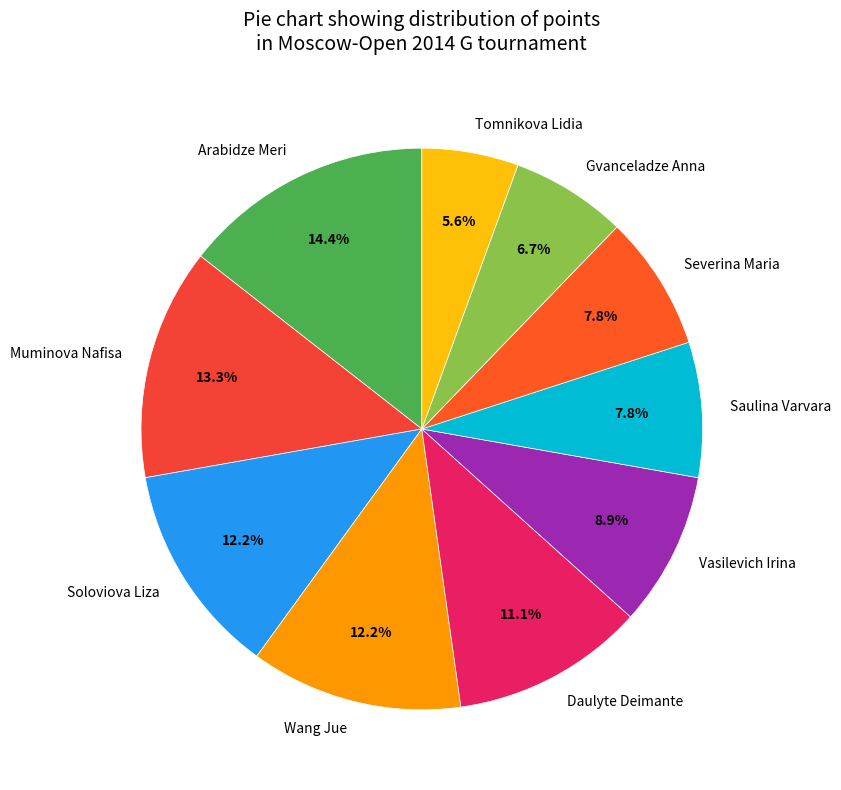

What is the ratio of the value at Tomnikova Lidia to the value at Gvanceladze Anna?

0.8